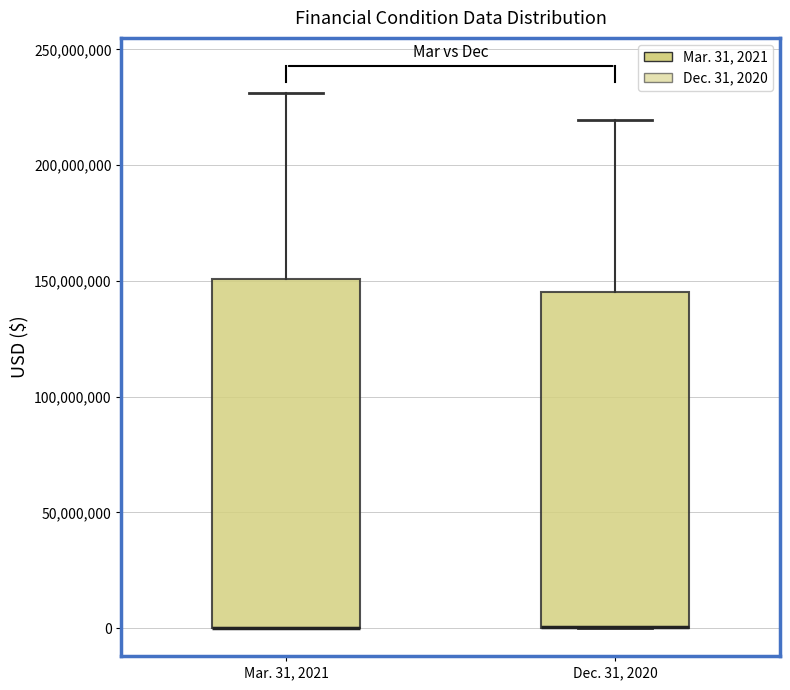

Where does the upper whisker of the box for Mar. 31, 2021 end on the y-axis? The values are not printed on the chart, so give them approximately, as read against the axis.

230000000